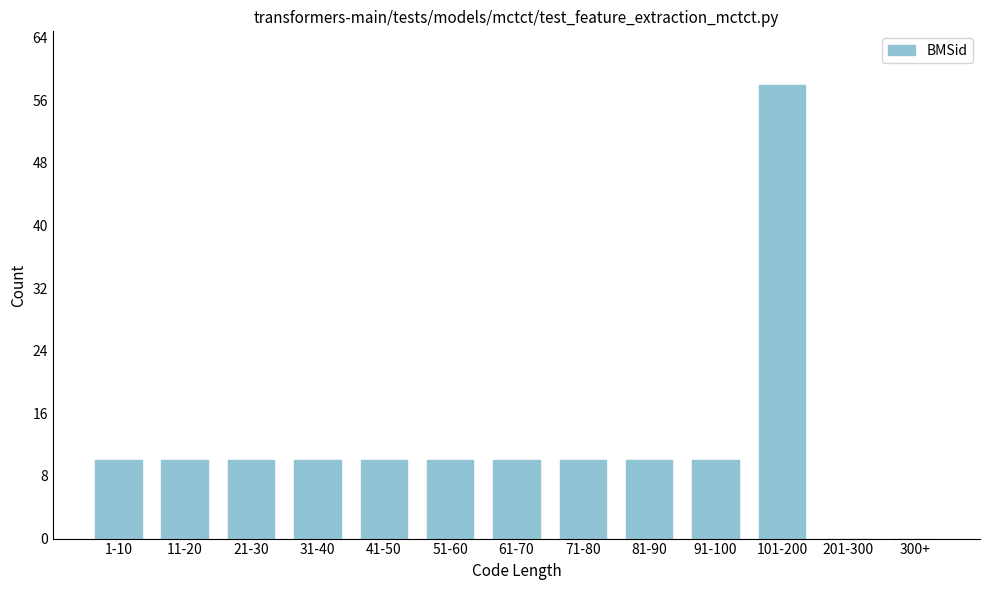

Reading left to right, what are all the values shown in this chart?

1-10=10	11-20=10	21-30=10	31-40=10	41-50=10	51-60=10	61-70=10	71-80=10	81-90=10	91-100=10	101-200=58	201-300=0	300+=0